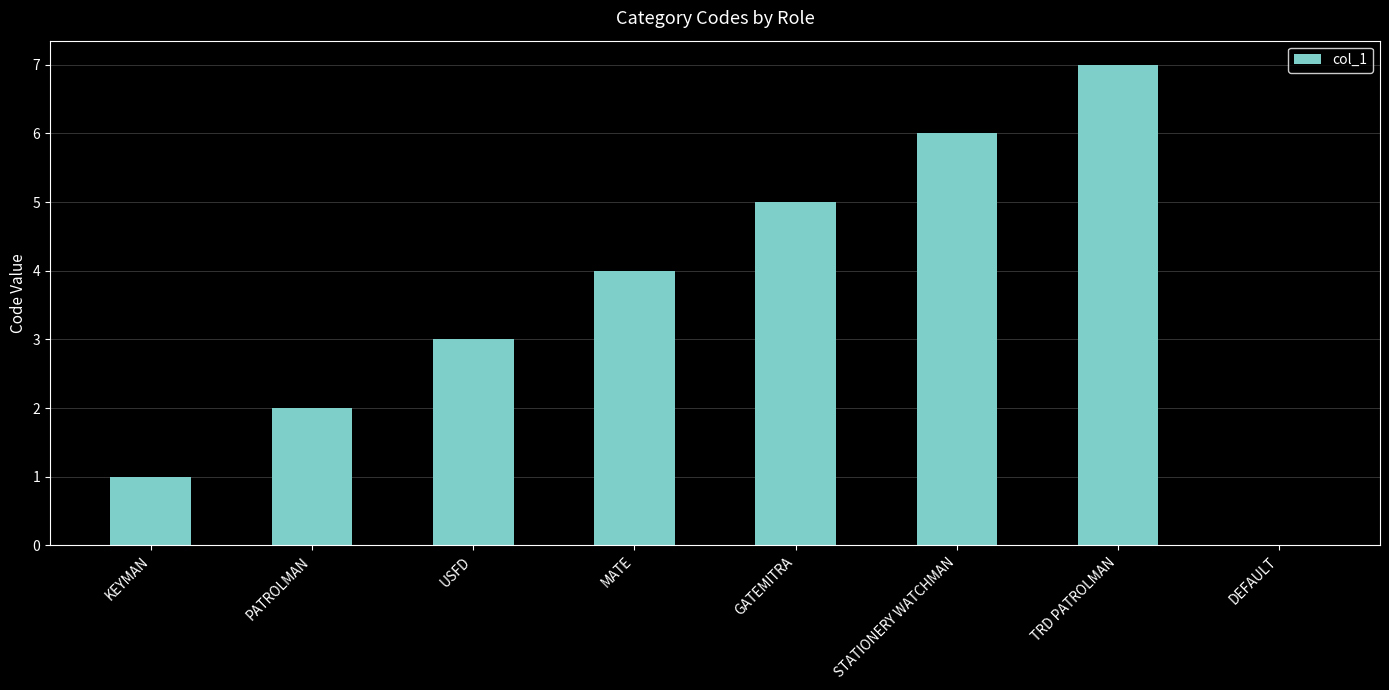

What is the change in value from MATE to STATIONERY WATCHMAN?

+2